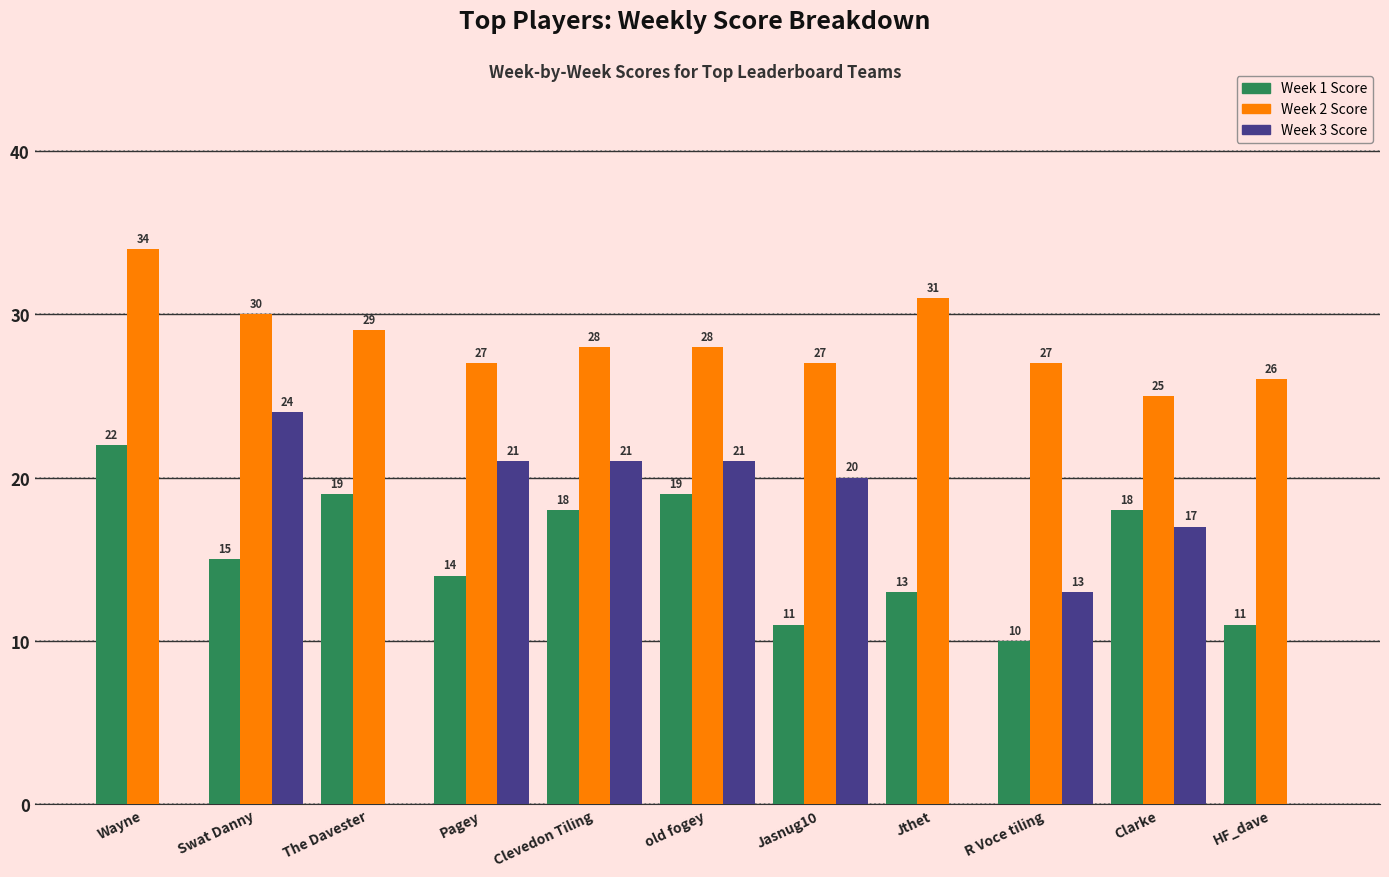

Between Pagey and Clevedon Tiling, which series saw the biggest shift?

Week 1 Score